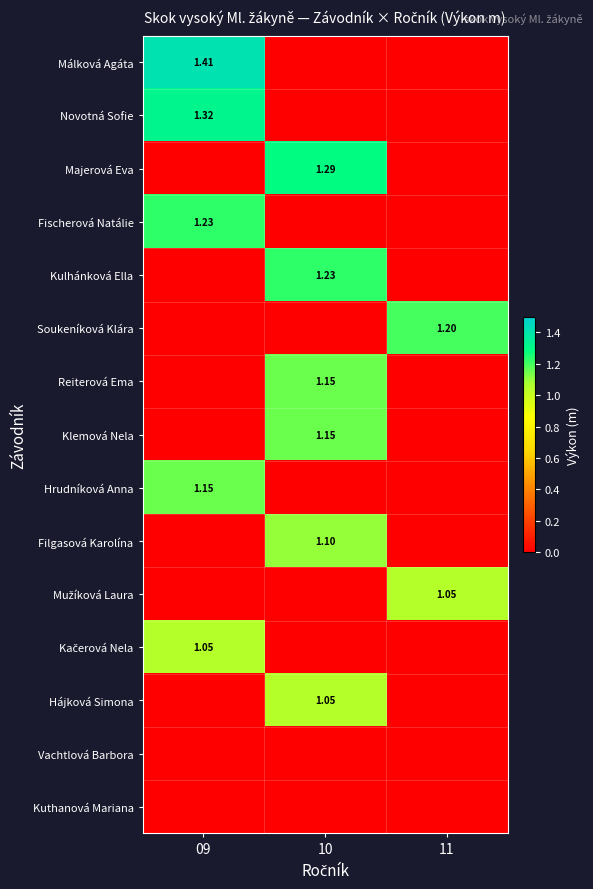

Which series changed the most between 09 and 10?

Málková Agáta